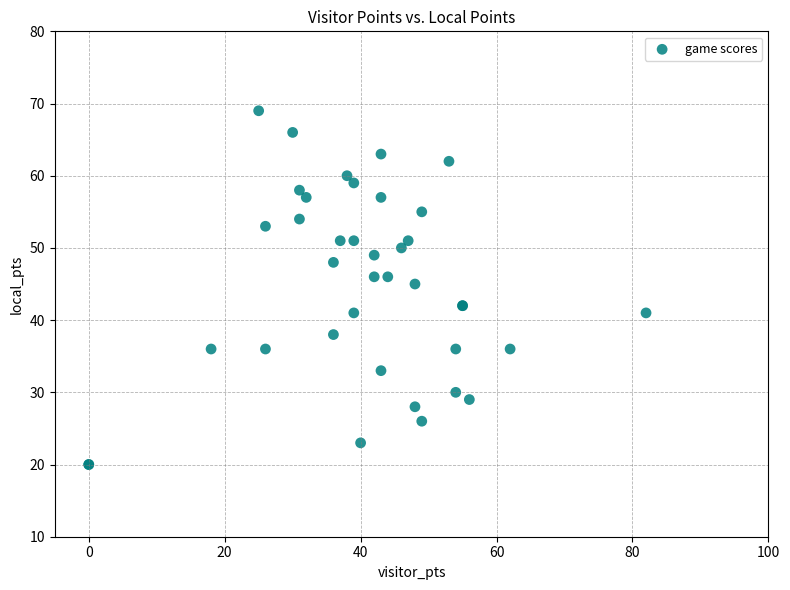

What Y value in the scatter plot is closest to 44?

45